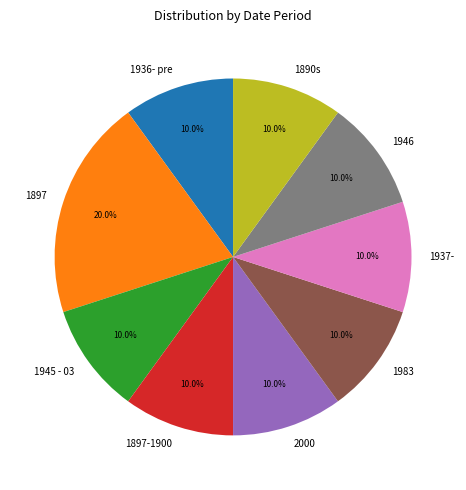

What is the largest slice in the pie chart?

1897